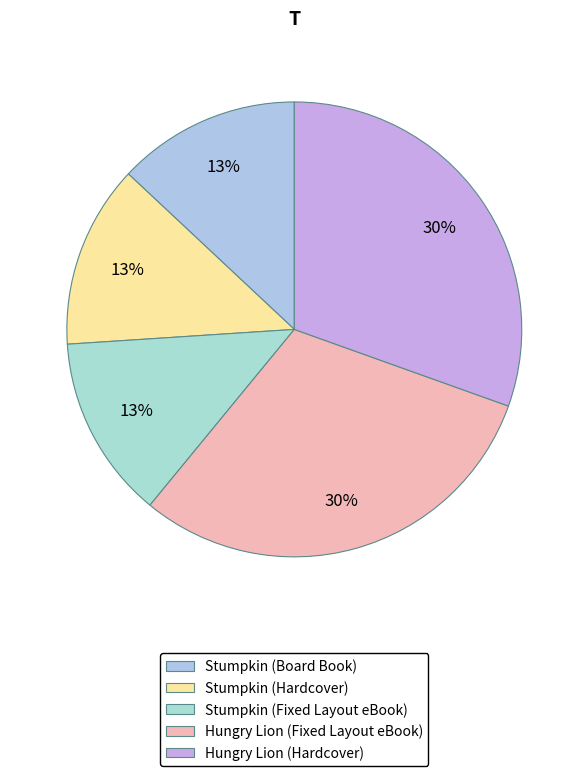

Is there a majority slice in this chart?

No